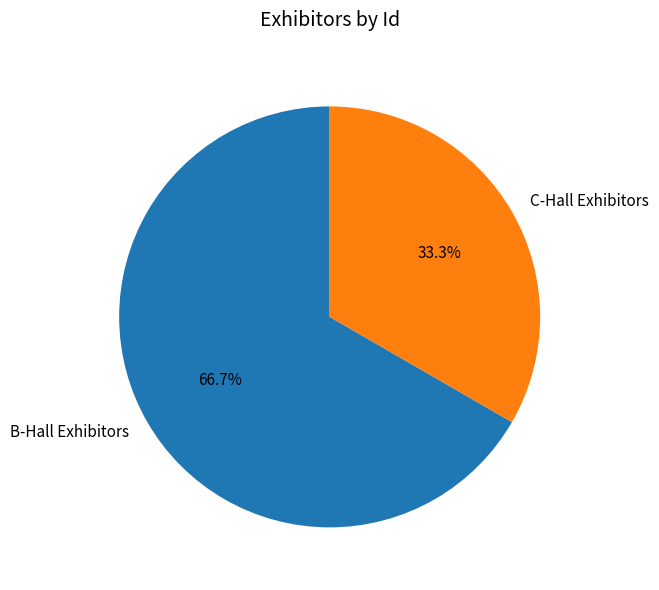

Which slice is the largest?

B-Hall Exhibitors